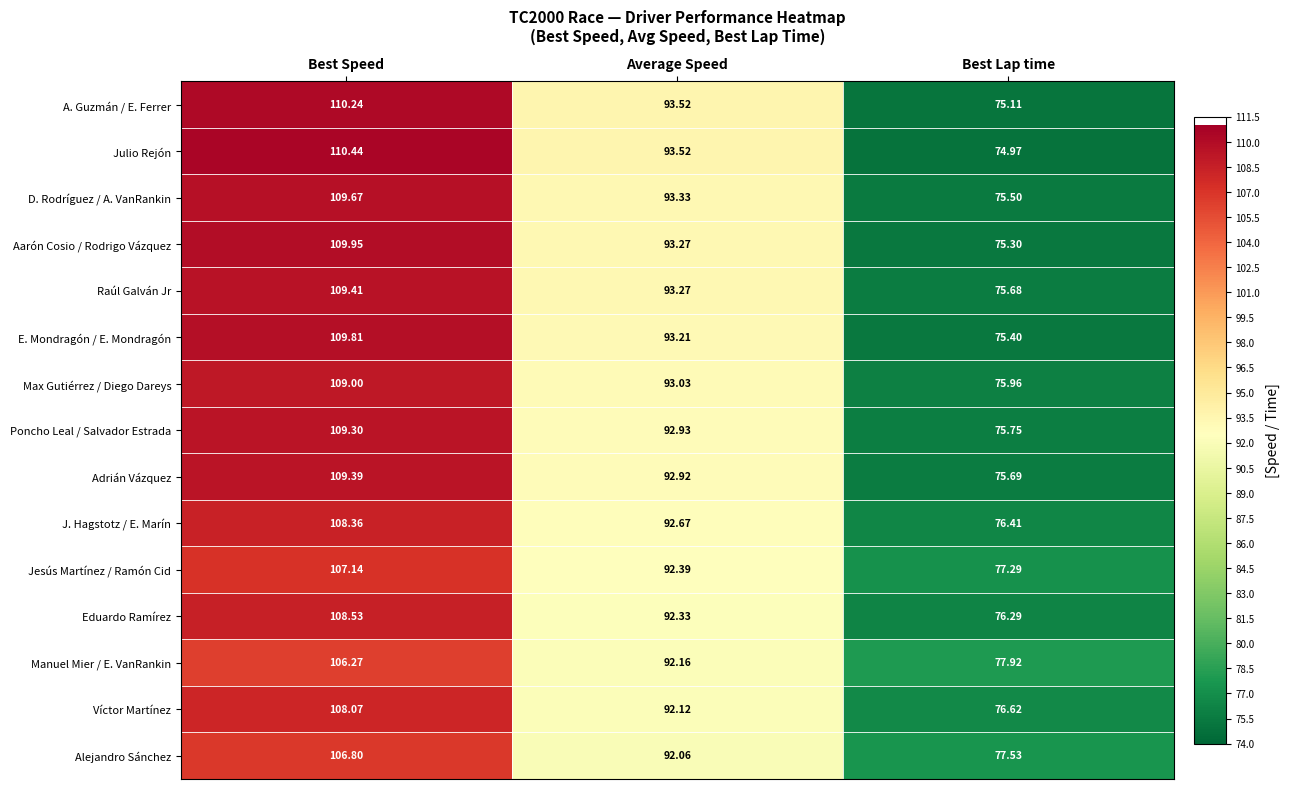

Rank the series at Best Lap time from lowest to highest value.

Julio Rejón, A. Guzmán / E. Ferrer, Aarón Cosio / Rodrigo Vázquez, E. Mondragón / E. Mondragón, D. Rodríguez / A. VanRankin, Raúl Galván Jr, Adrián Vázquez, Poncho Leal / Salvador Estrada, Max Gutiérrez / Diego Dareys, Eduardo Ramírez, J. Hagstotz / E. Marín, Víctor Martínez, Jesús Martínez / Ramón Cid, Alejandro Sánchez, Manuel Mier / E. VanRankin